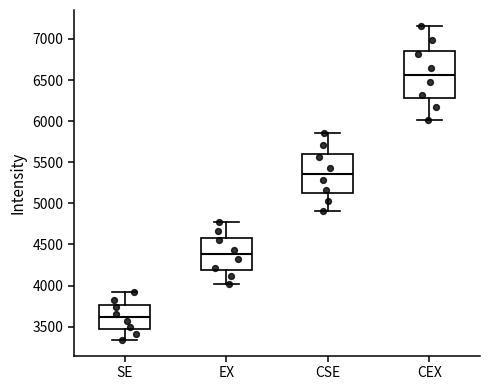

Which box is the tallest, from its lower edge to its upper edge?

CEX